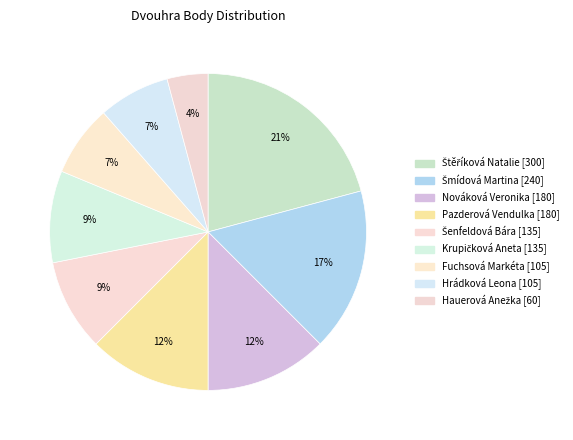

How many slices are in this pie chart?

9